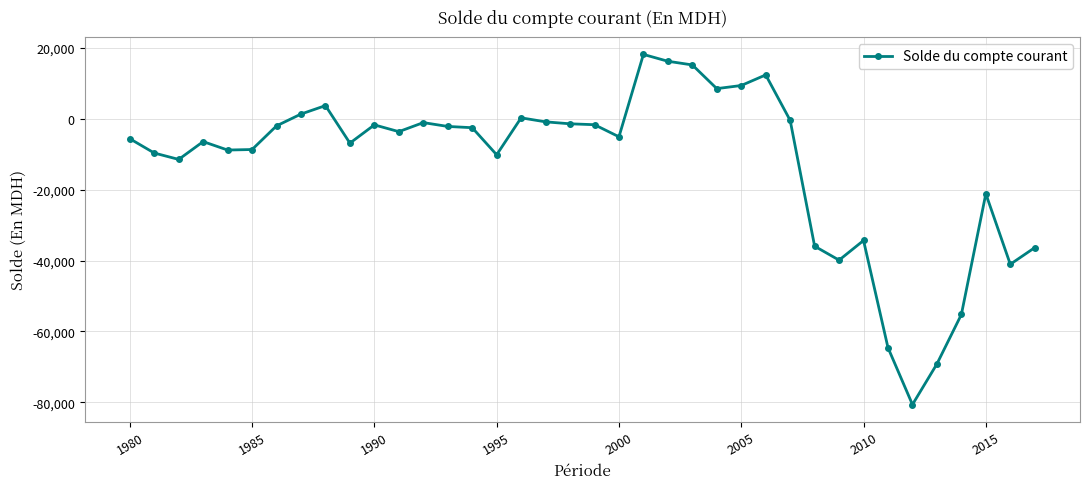

What is the value of the 37th point from the left?

-41039.6